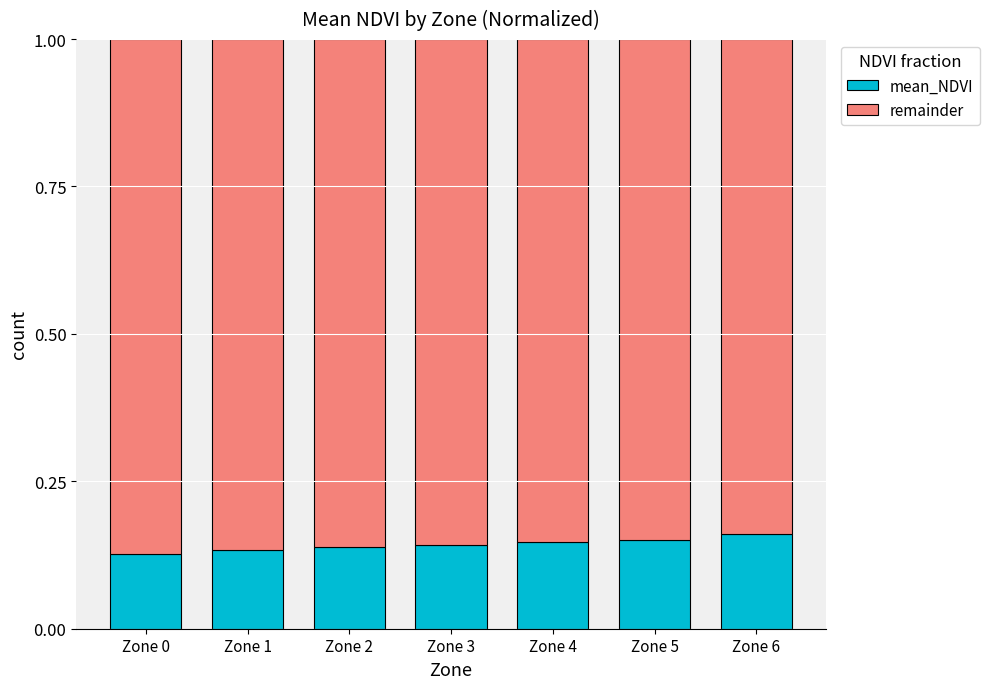

Is it true that mean_NDVI equals 0.2 at Zone 1?

False